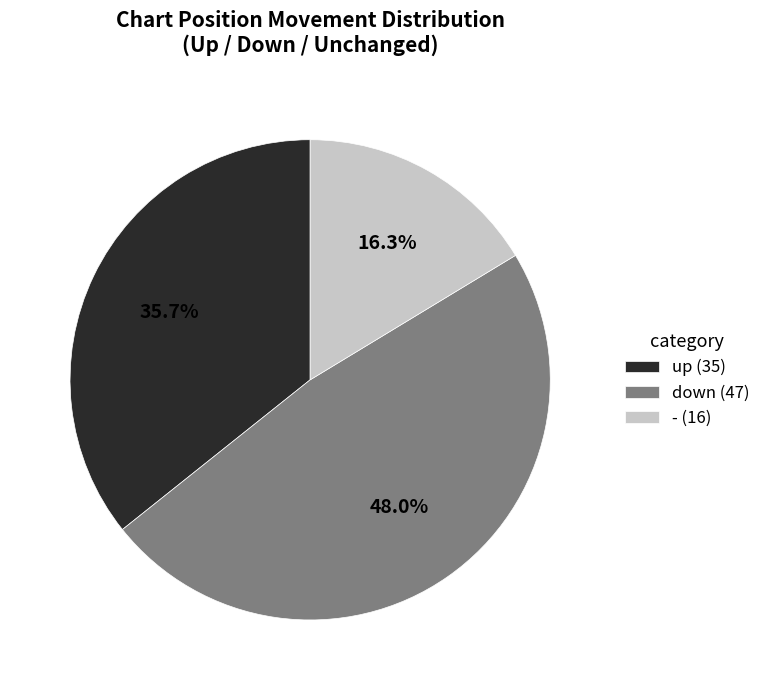

How much of the chart is everything except down?

52.0%